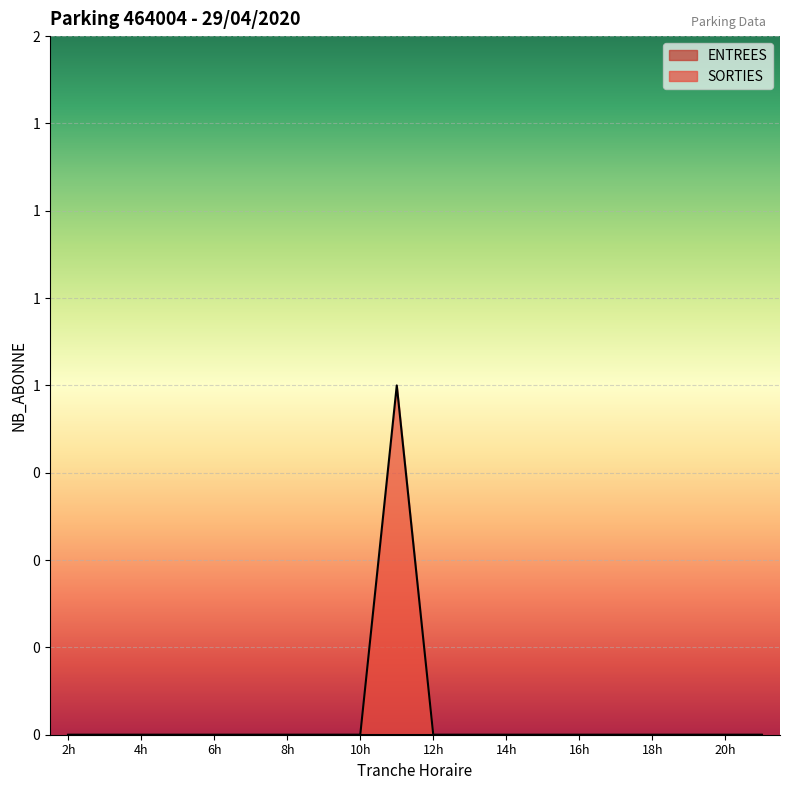

True or false: the data shows 0 at 20h.

True